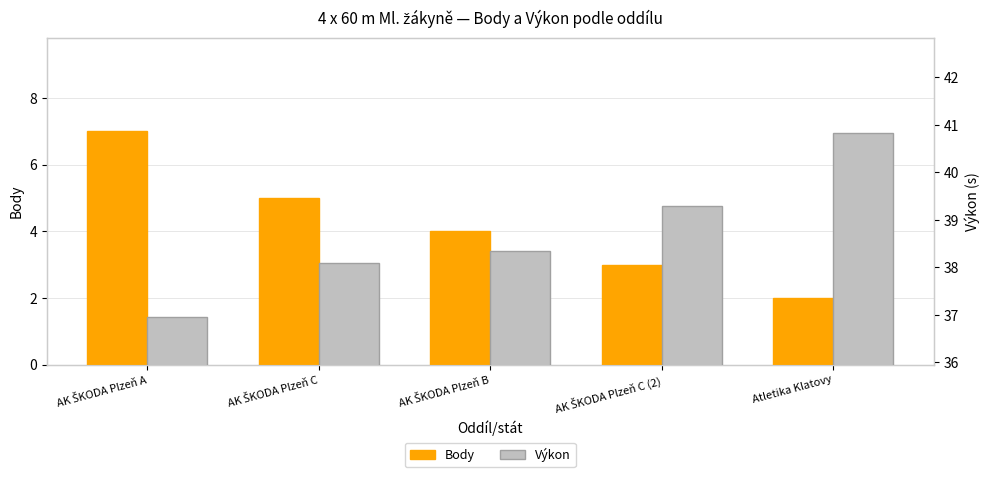

Which series has the widest spread of values?

Body